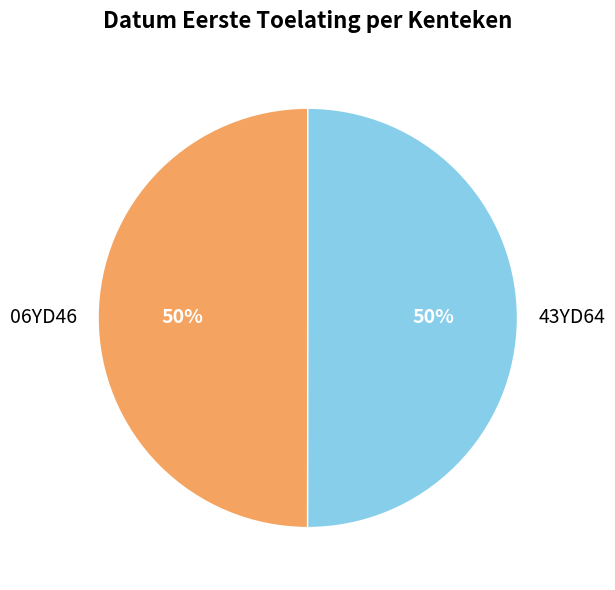

What is the ratio of the value at 06YD46 to the value at 43YD64?

1.0